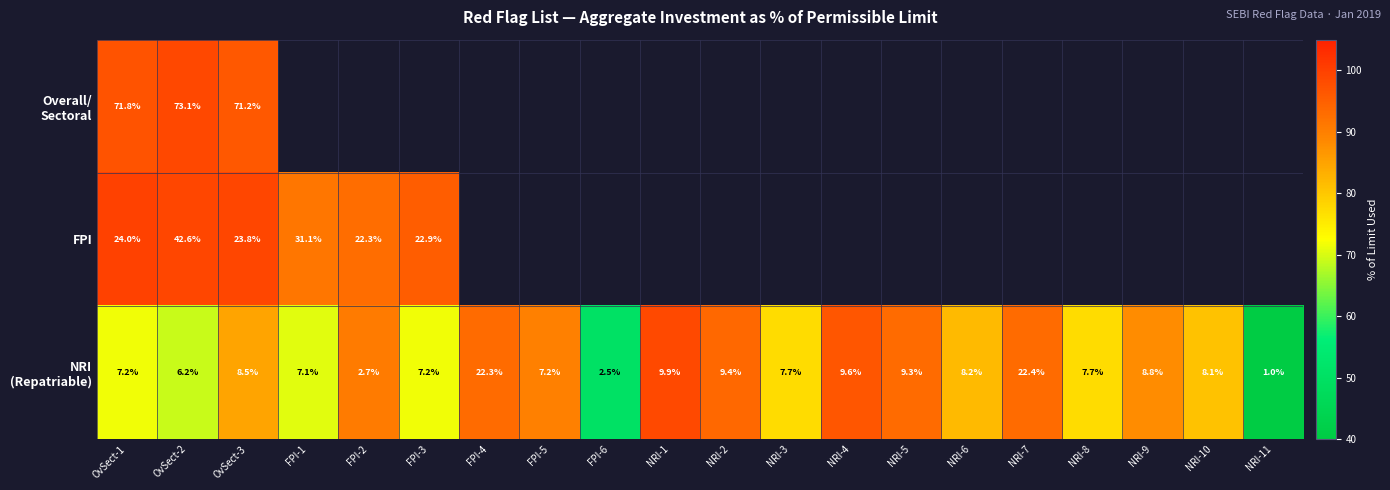

At NRI-6, list the series in order from smallest to largest.

Overall/ Sectoral, FPI, NRI (Repatriable)